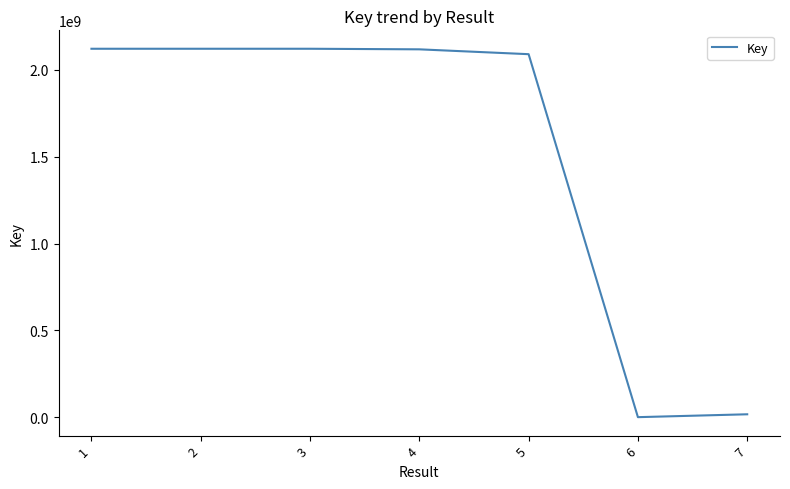

How many series are shown in this chart?

1